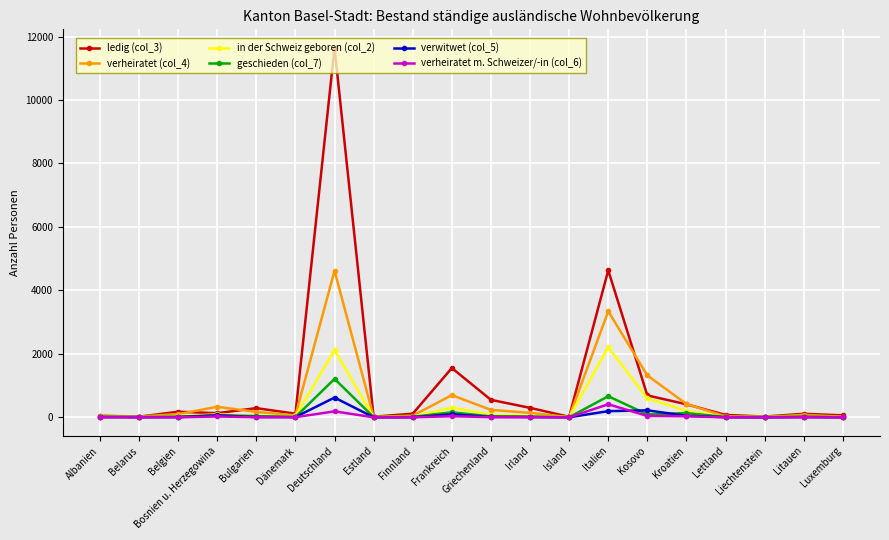

What is the label of the 9th point from the right?

Irland